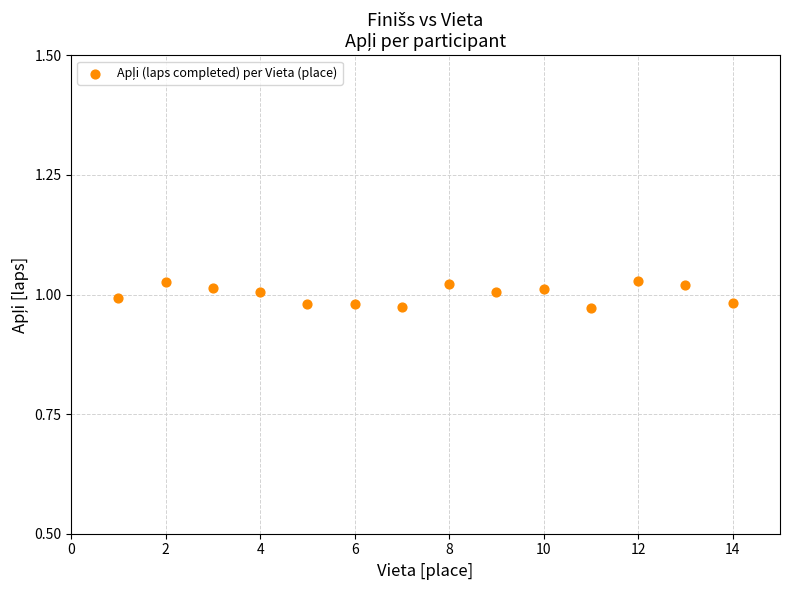

What is the range of X values (max minus min)?

13.0